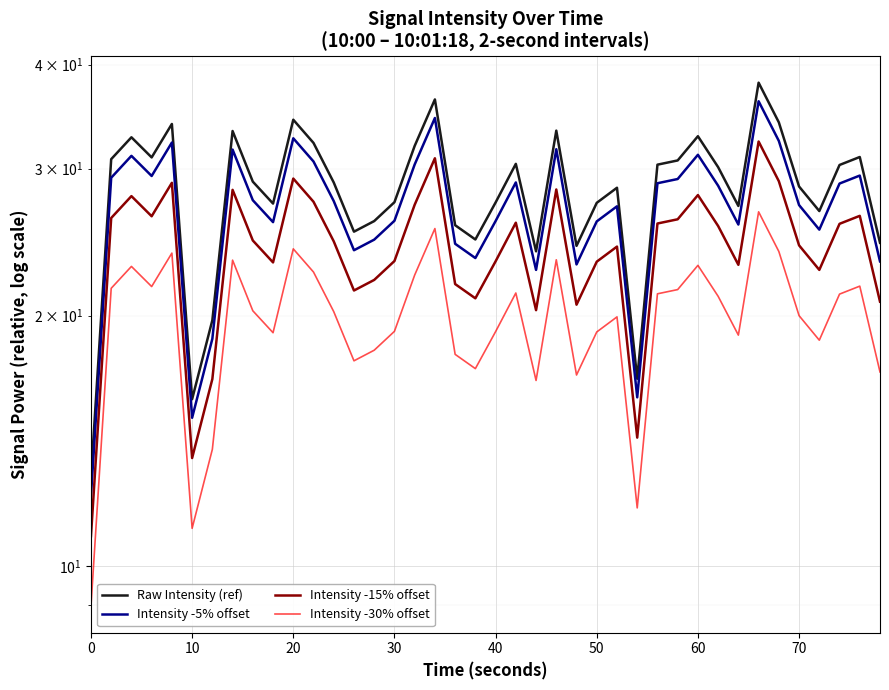

True or false: Raw Intensity (ref) and Intensity -30% offset intersect in this chart.

False